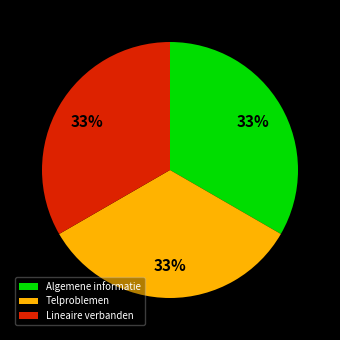

Approximately how many times larger is the value at Algemene informatie compared to Lineaire verbanden?

1.0